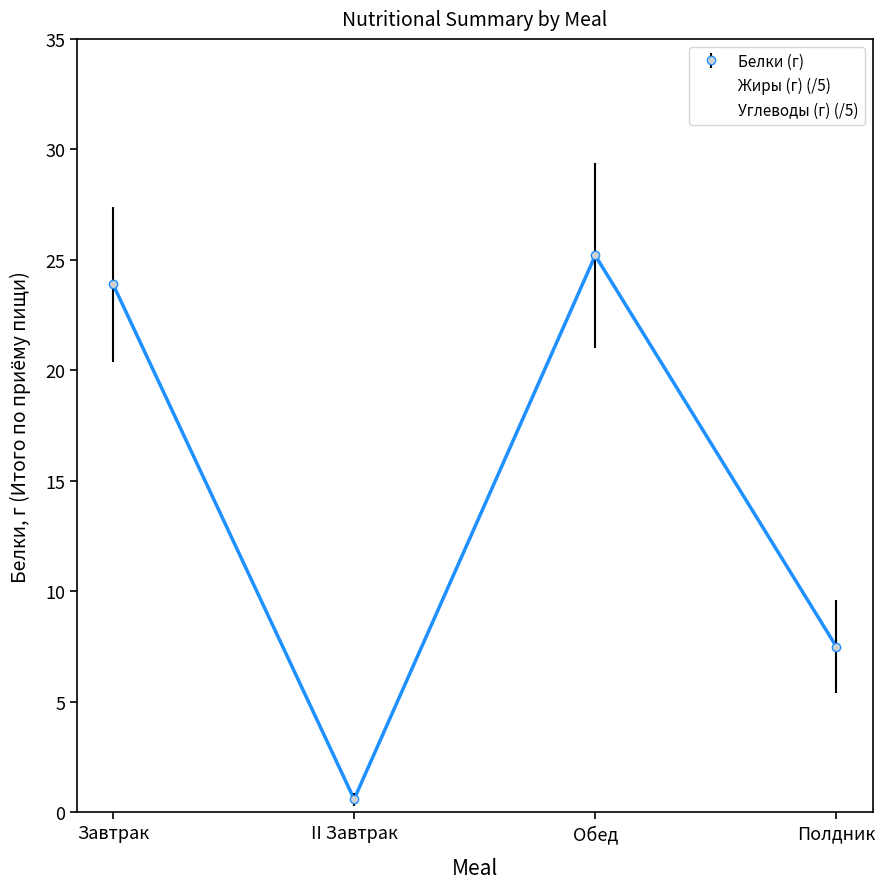

What is the difference between the second highest and minimum values in the Углеводы (г) (/5) series?

9.9